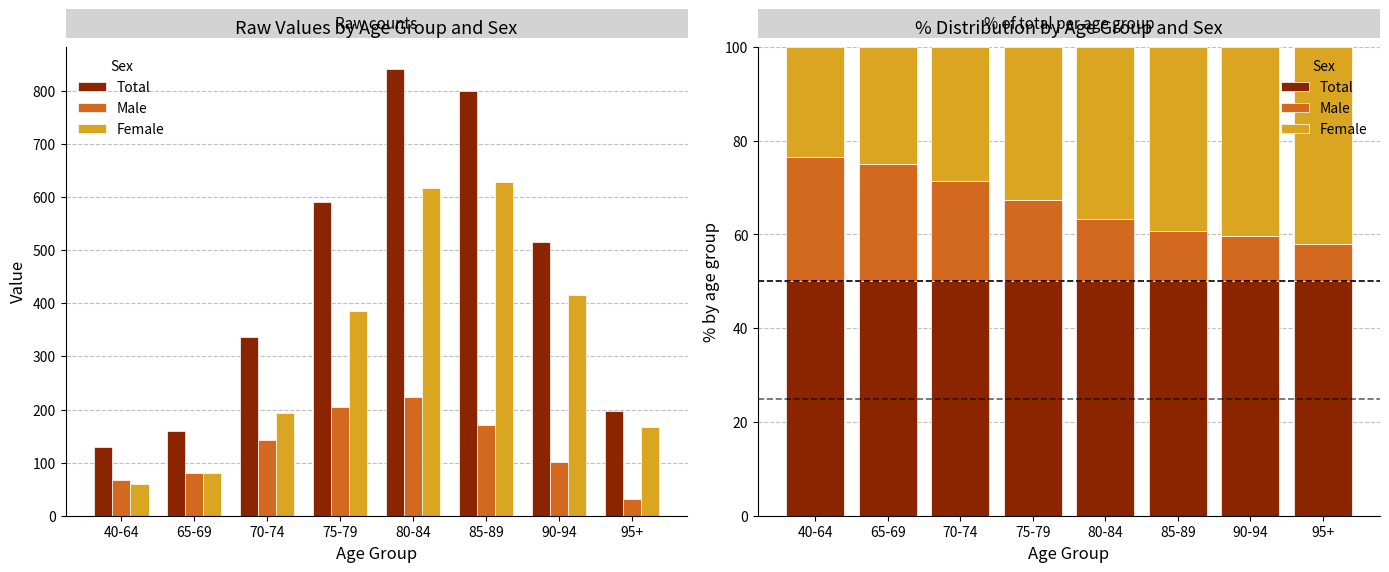

What is the difference between the maximum and minimum values in the Male series?

18.5